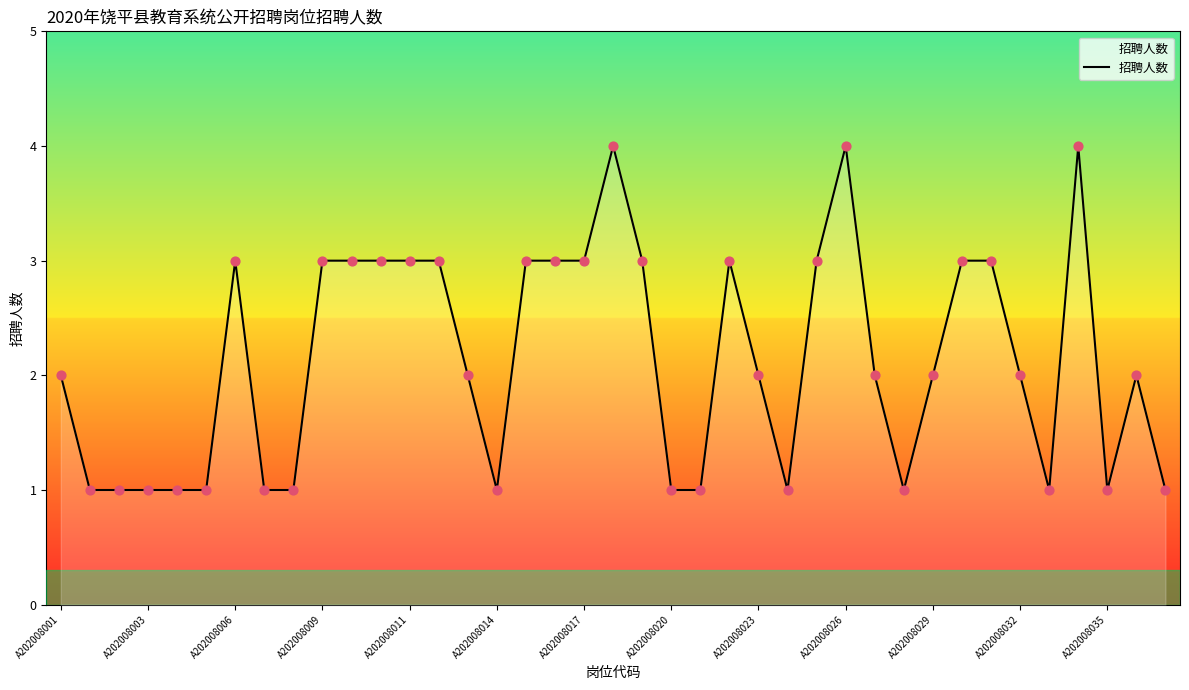

What is the maximum value shown in the chart?

4